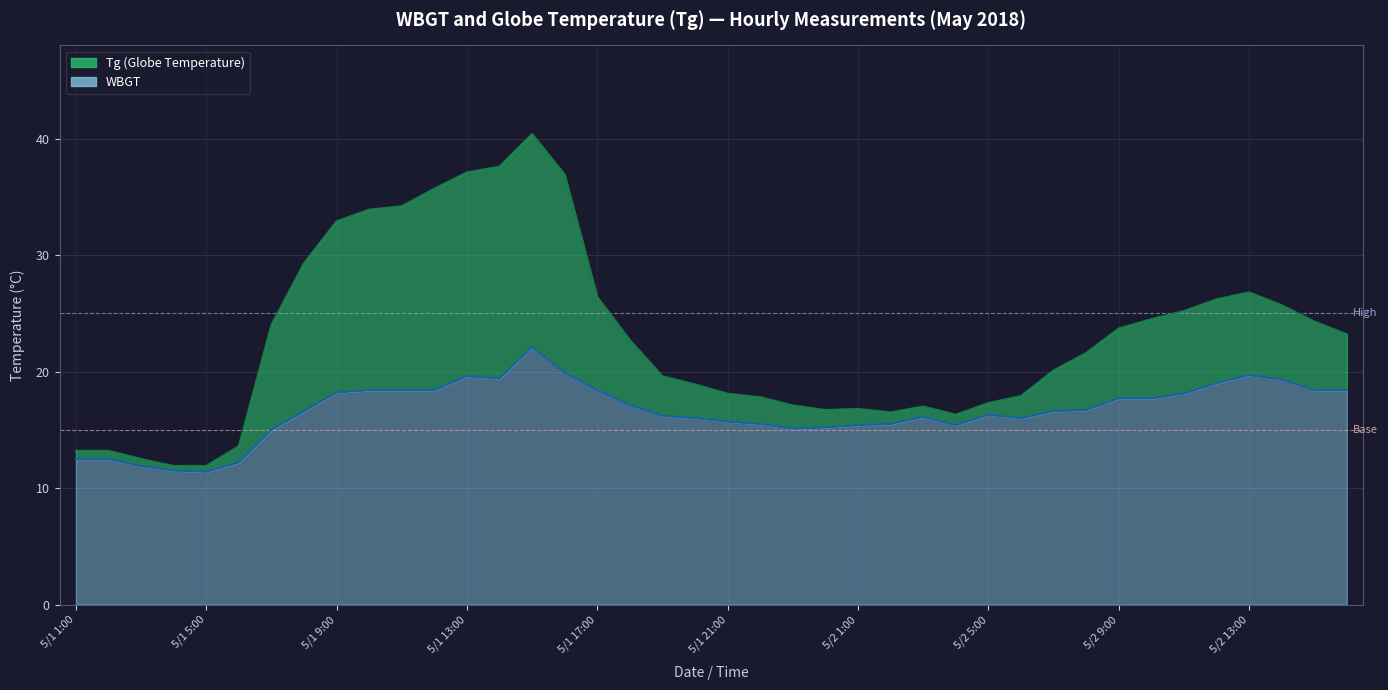

What is the total value across all series at 5/1 4:00?

23.4